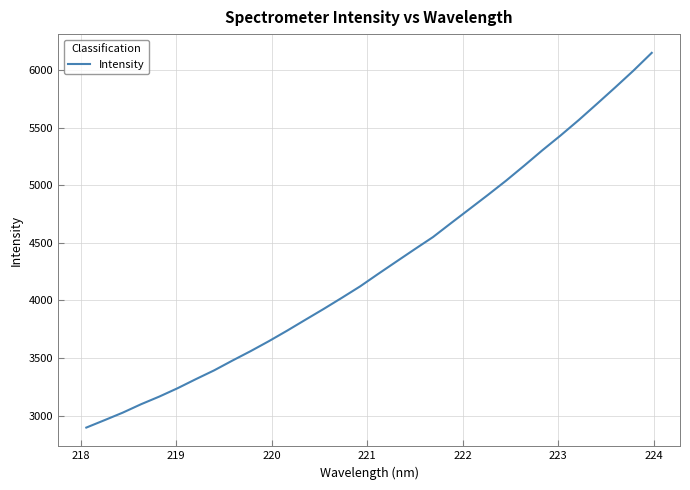

What is the difference between the maximum and minimum values?

3253.2